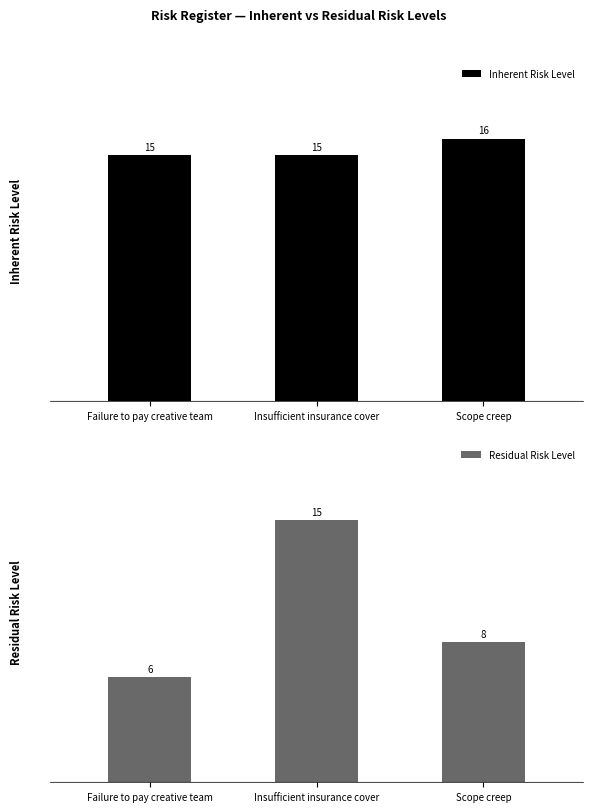

How many data points does each series have?

3